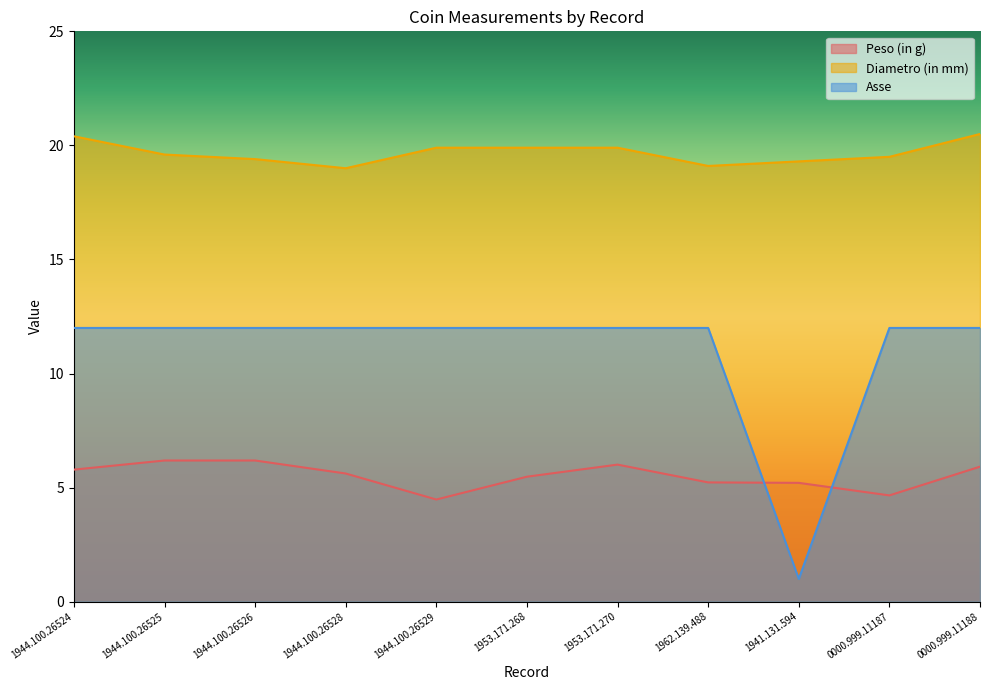

At which label is Asse closest to 6?

1941.131.594